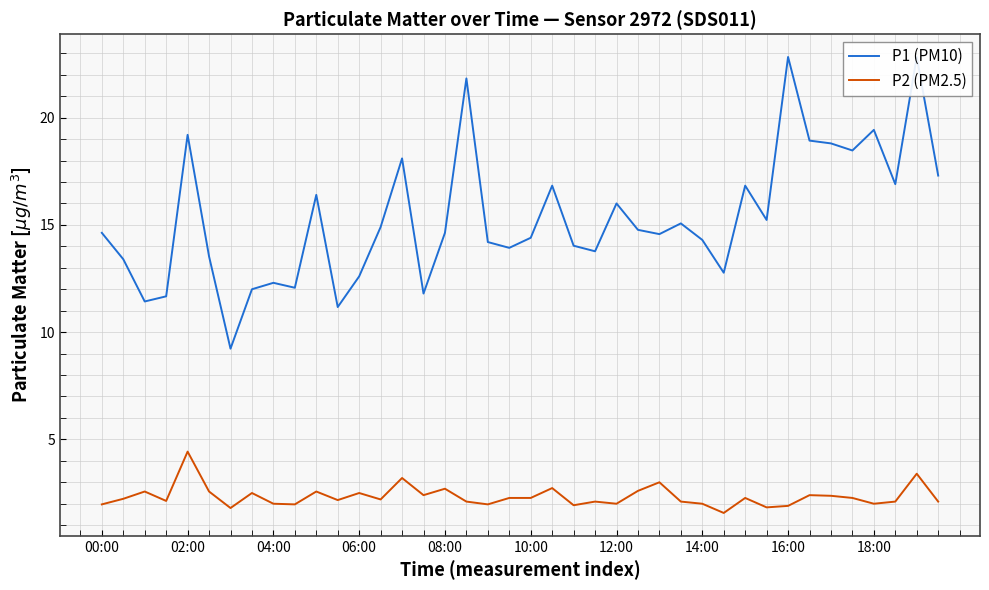

True or false: P2 (PM2.5) has a value of 2.0 at 14:00.

True